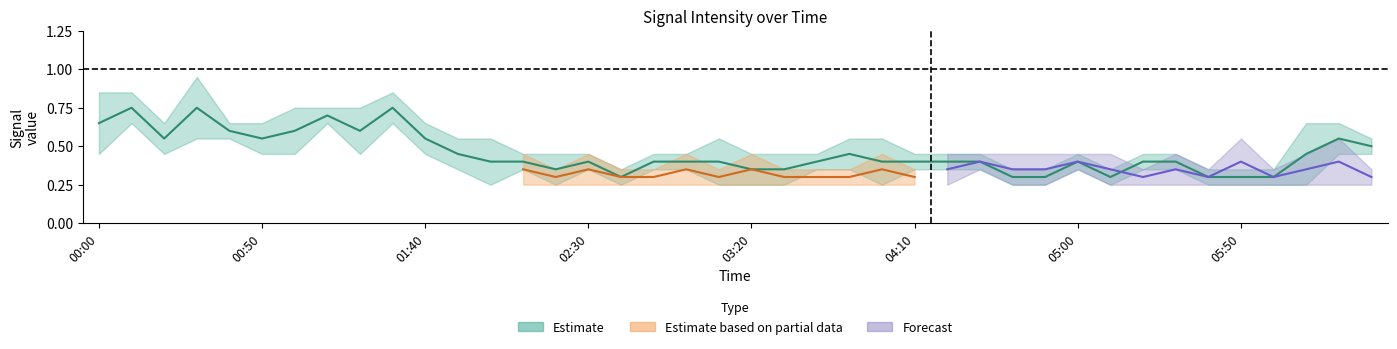

True or false: 2.490 has a value of 0.1 at 2004/11/02 04:00.

False